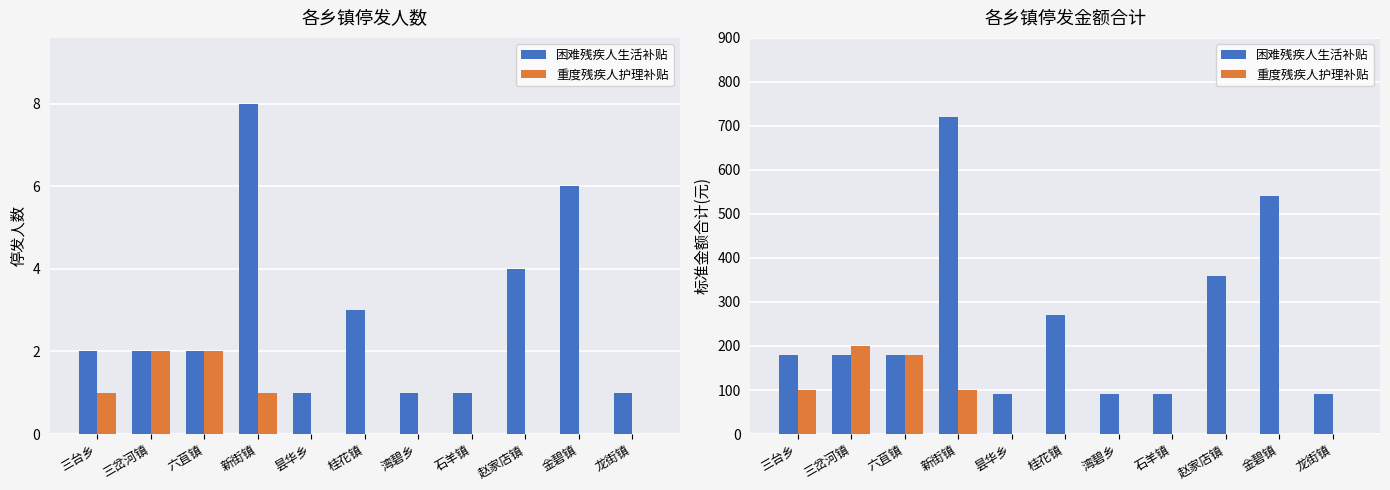

Reading left to right, transcribe all the data shown in this chart.

困难残疾人生活补贴: 三台乡=180	三岔河镇=180	六苴镇=180	新街镇=720	昙华乡=90	桂花镇=270	湾碧乡=90	石羊镇=90	赵家店镇=360	金碧镇=540	龙街镇=90
重度残疾人护理补贴: 三台乡=100	三岔河镇=200	六苴镇=180	新街镇=100	昙华乡=0	桂花镇=0	湾碧乡=0	石羊镇=0	赵家店镇=0	金碧镇=0	龙街镇=0